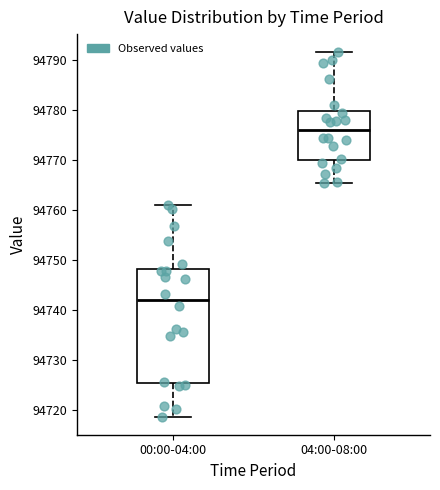

Which box's median line is the highest?

04:00-08:00